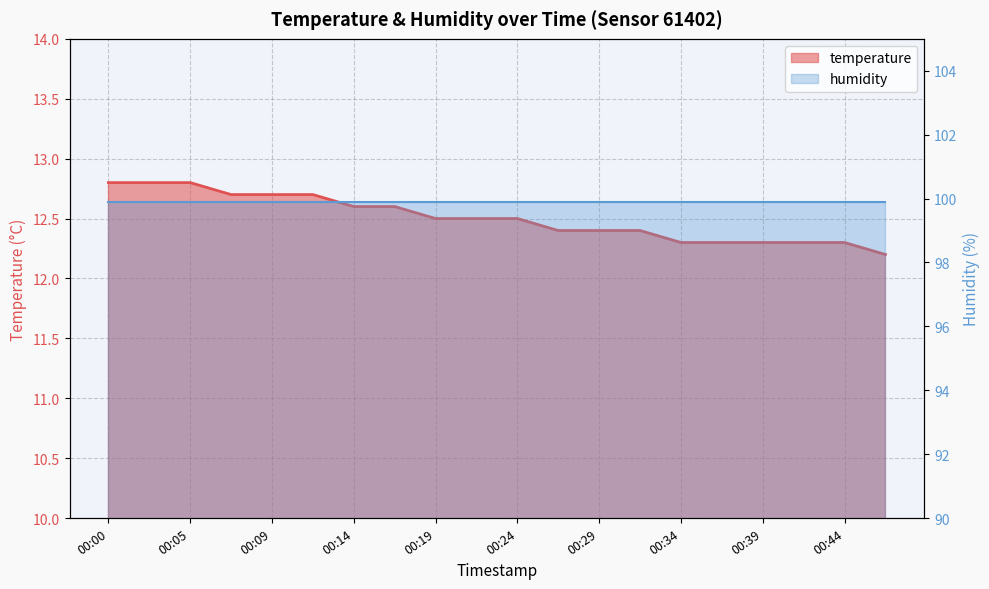

Count the values in the range 12 to 13.

20